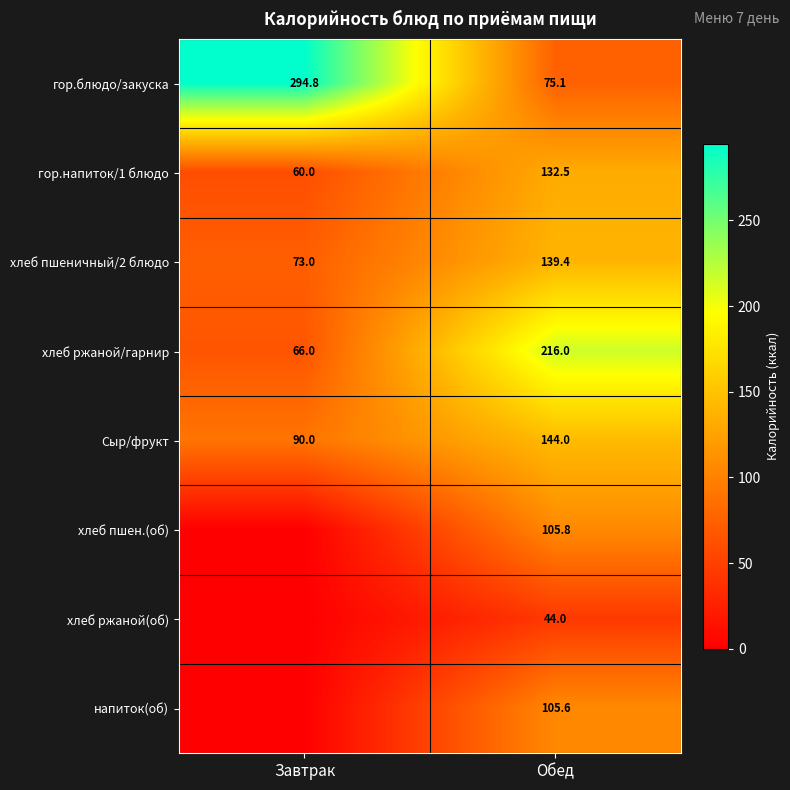

At which category is the sum across all series the highest?

Обед